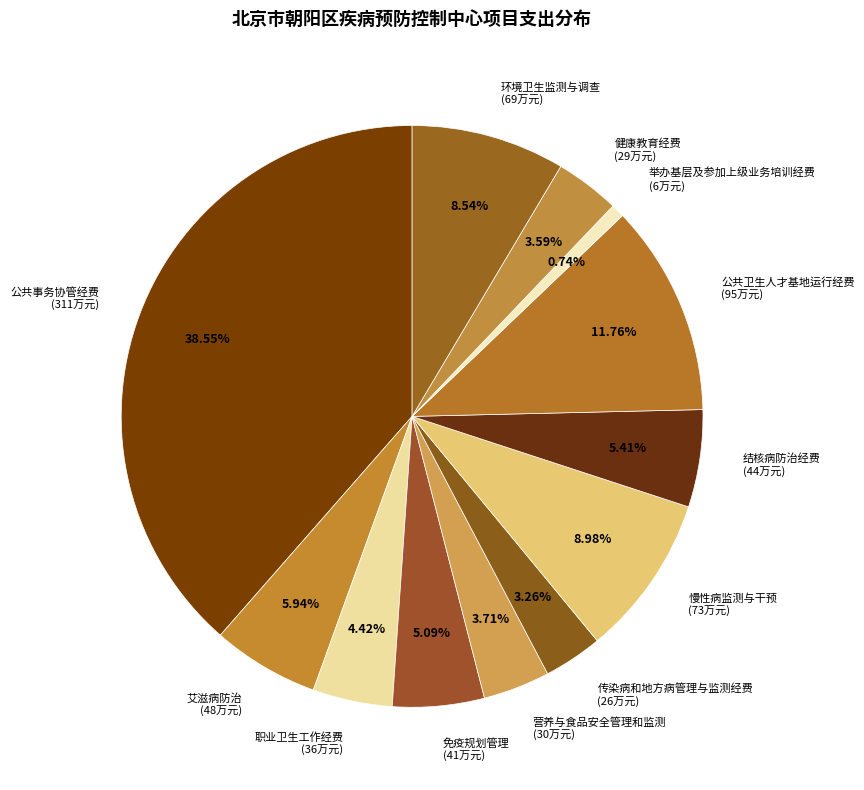

What is the largest slice in the pie chart?

公共事务协管经费